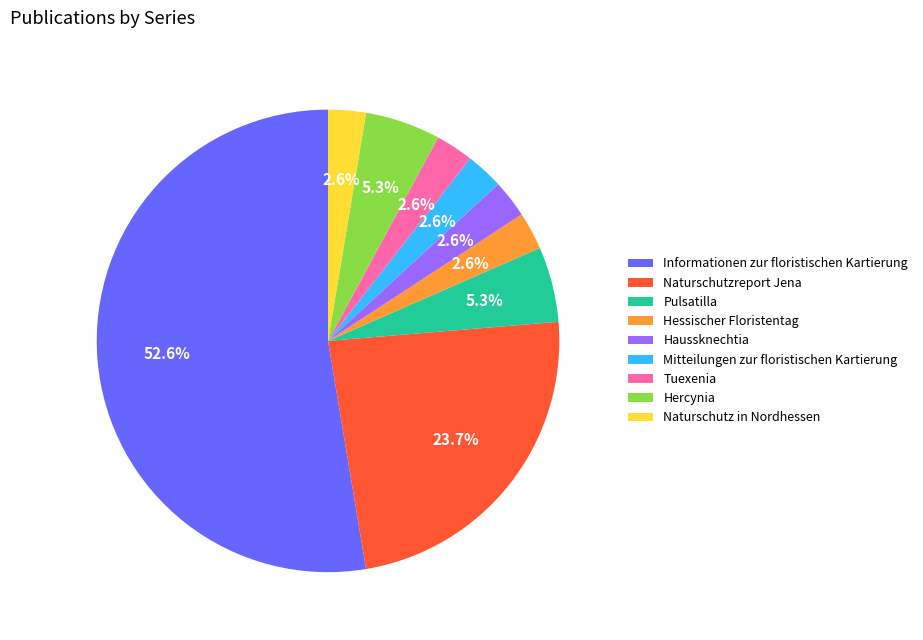

How much of the chart is everything except Mitteilungen zur floristischen Kartierung?

97.4%